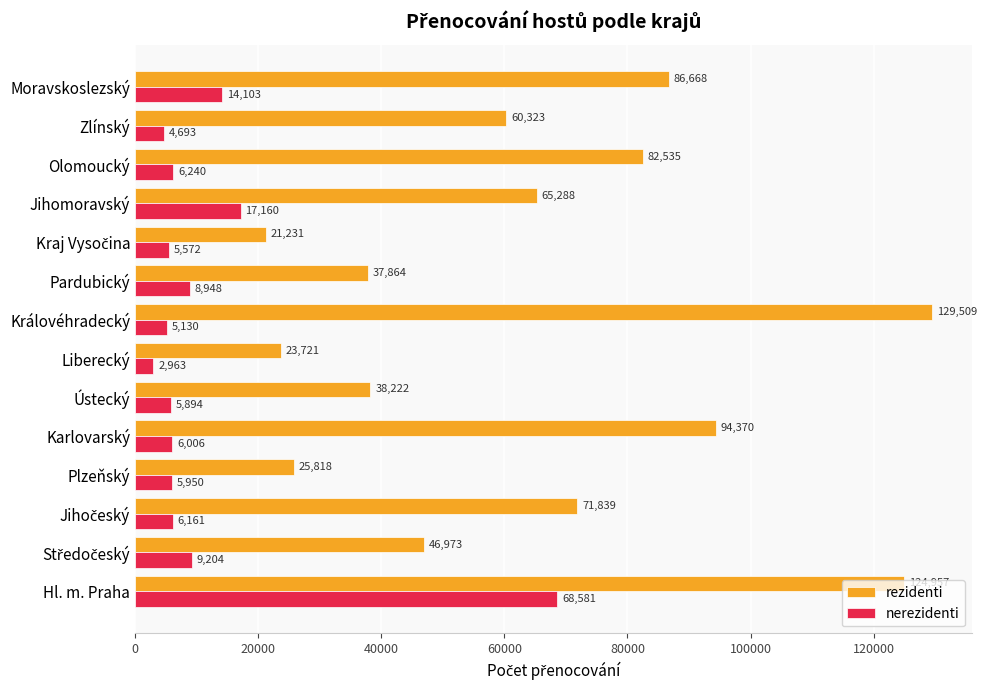

True or false: rezidenti has a value of 50309 at Ústecký.

False